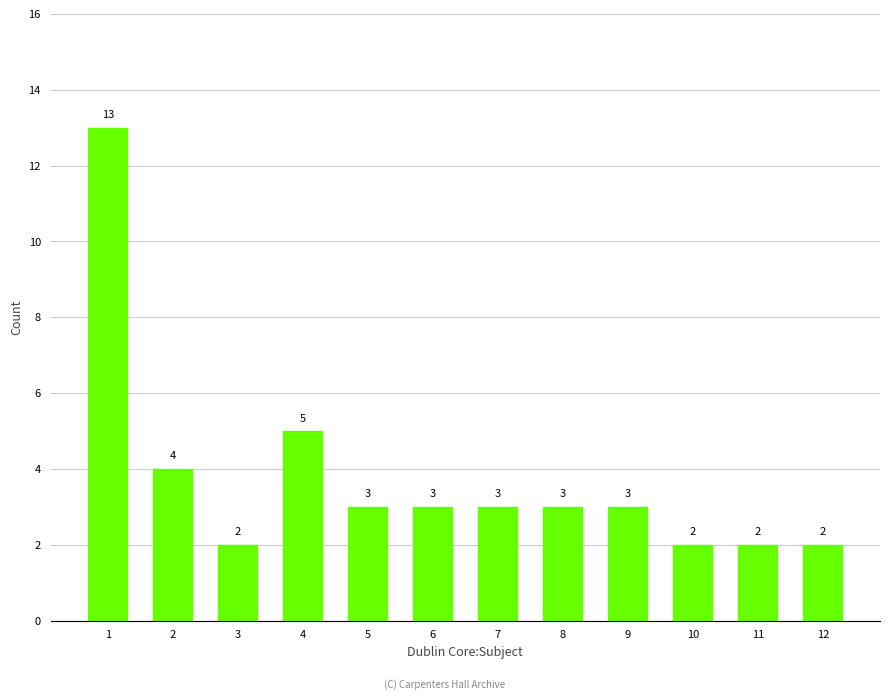

Count the number of data series in this chart.

1